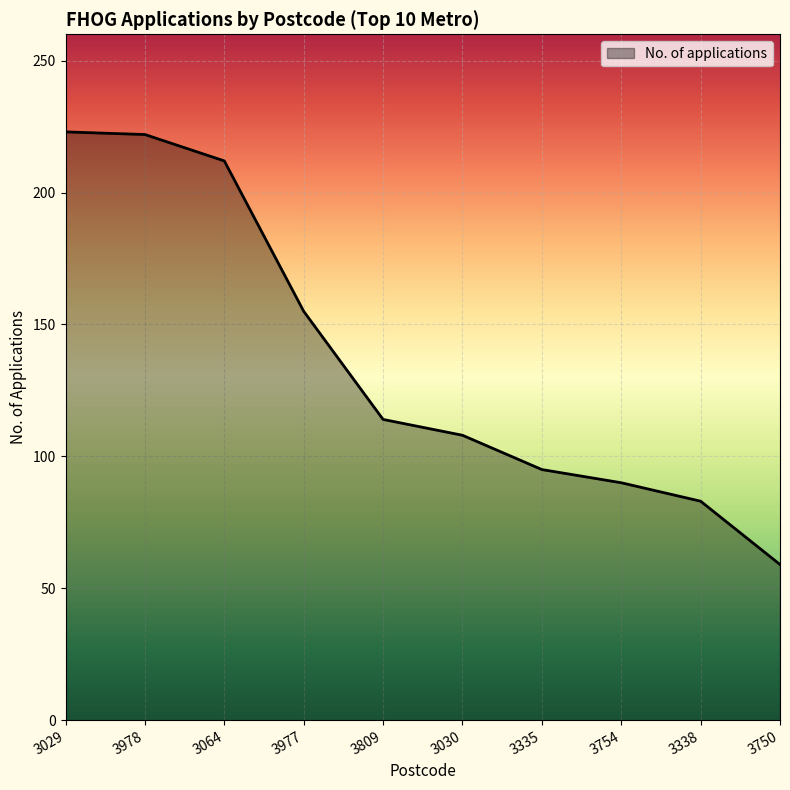

Is it true that the value at 3335 is 95?

True